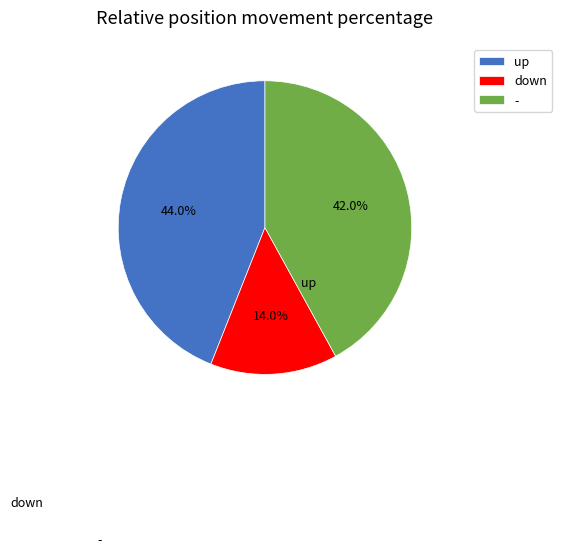

How much of the chart is everything except up?

56.0%